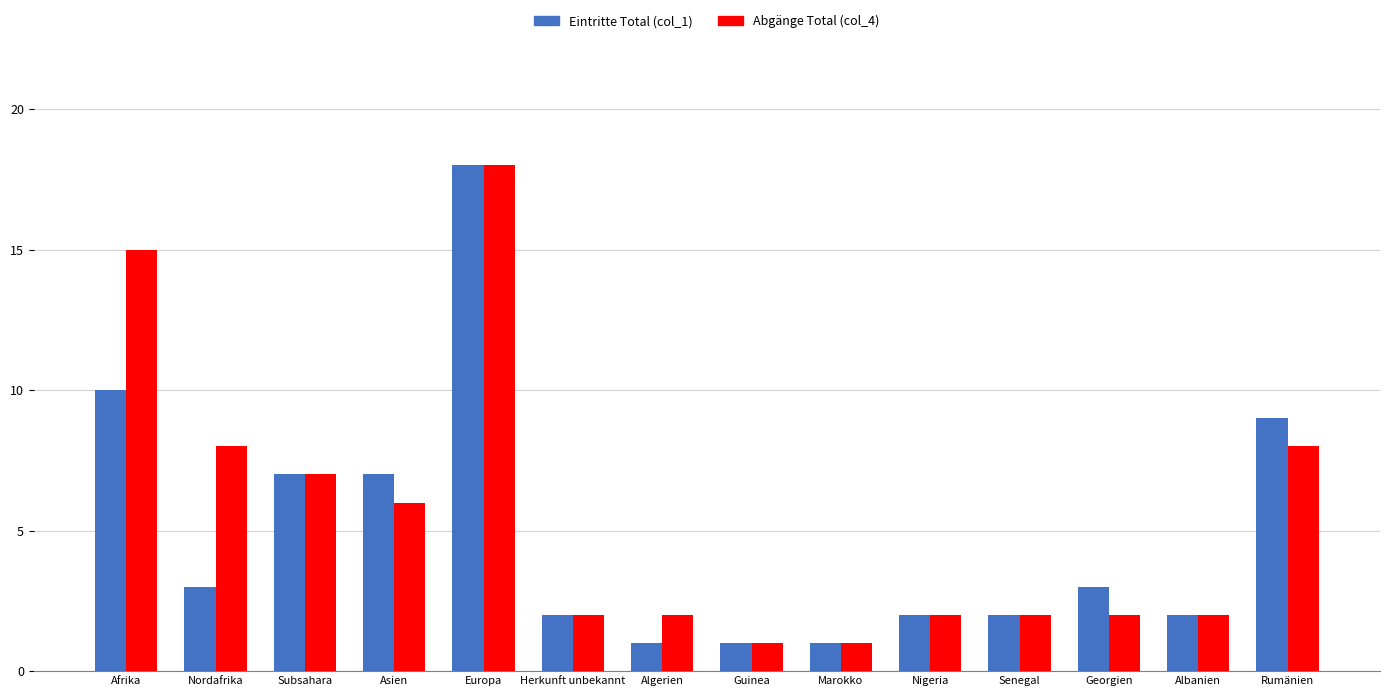

What is the label of the 9th bar from the left?

Marokko